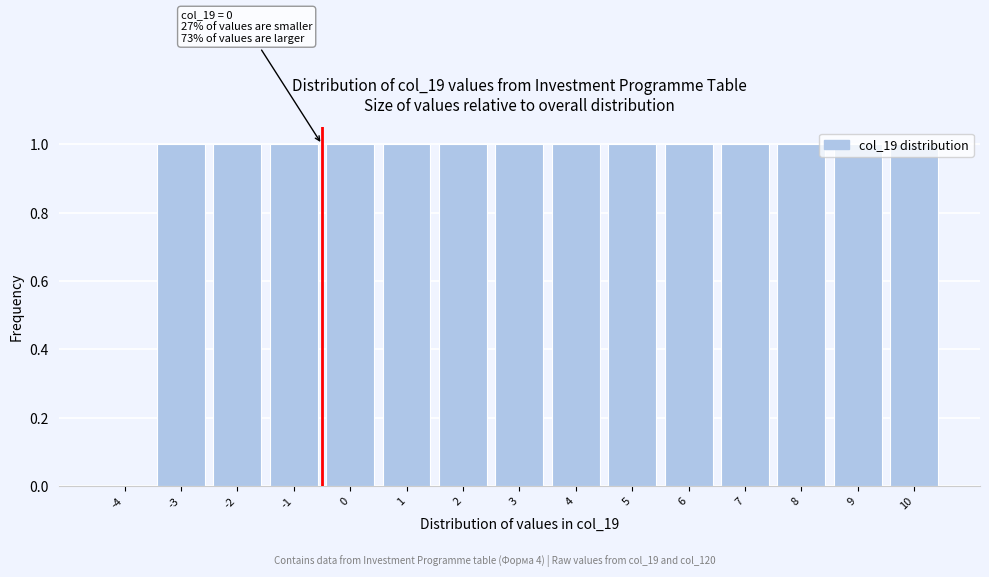

Approximately how many times larger is the value at 2 compared to 9?

1.0